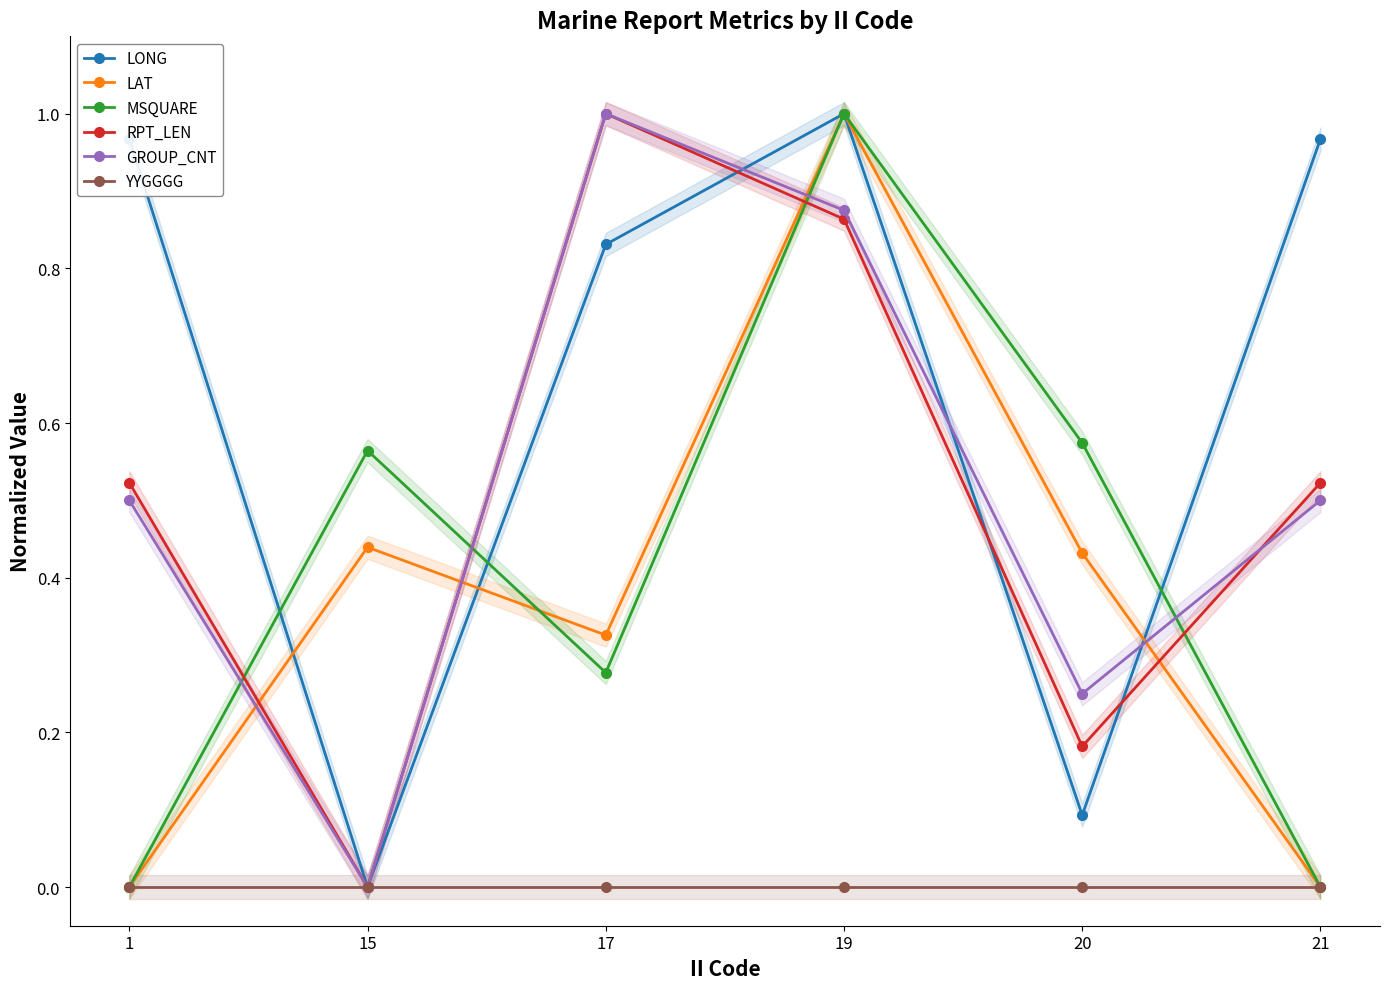

How many interior local peaks does the RPT_LEN series have?

1